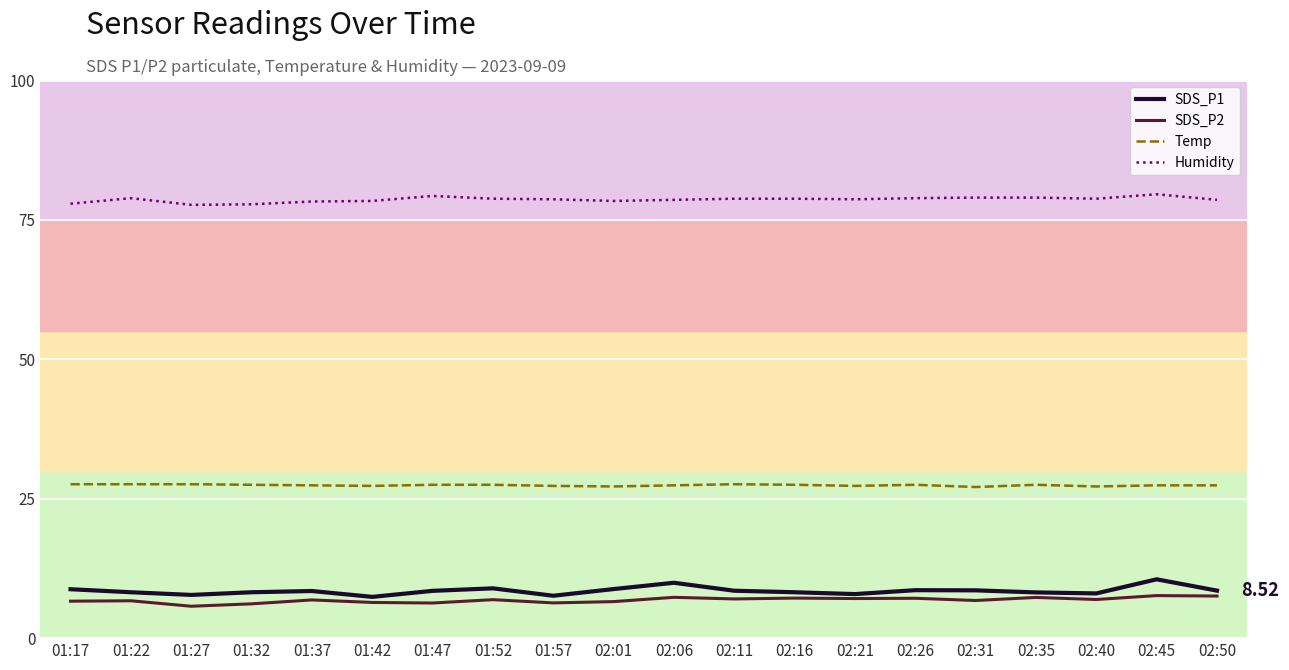

True or false: Temp and SDS_P2 intersect in this chart.

False